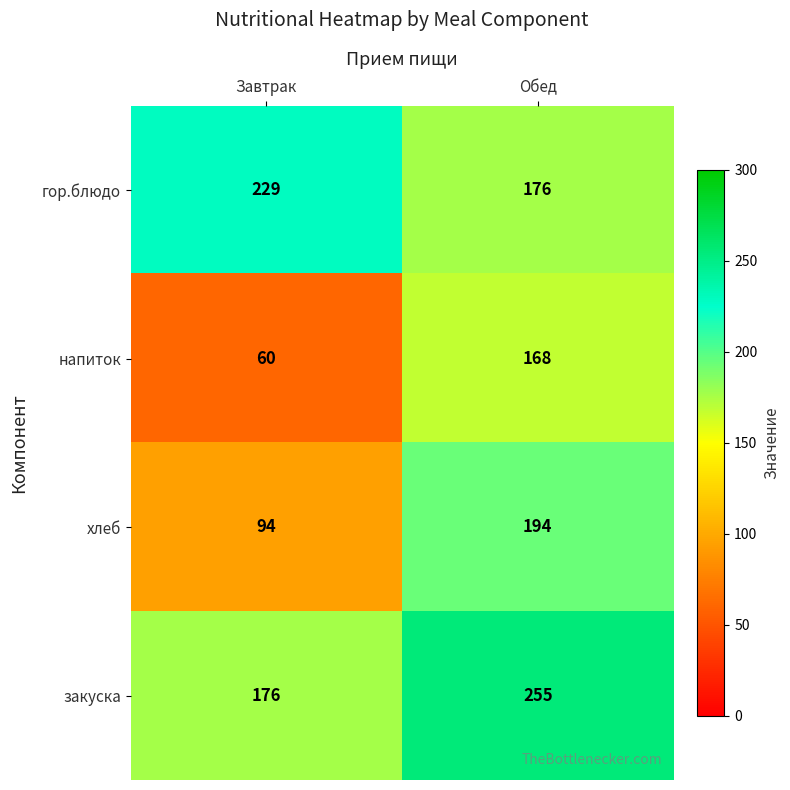

Is it true that хлеб equals 146 at Завтрак?

False